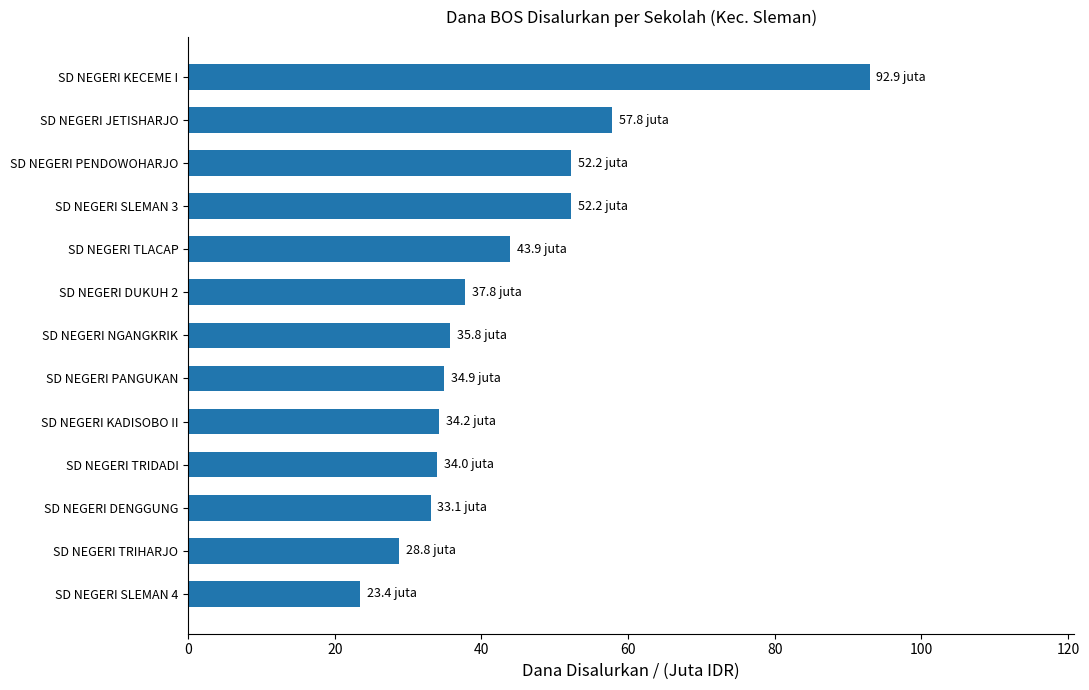

What is the sum of all values?

560.9